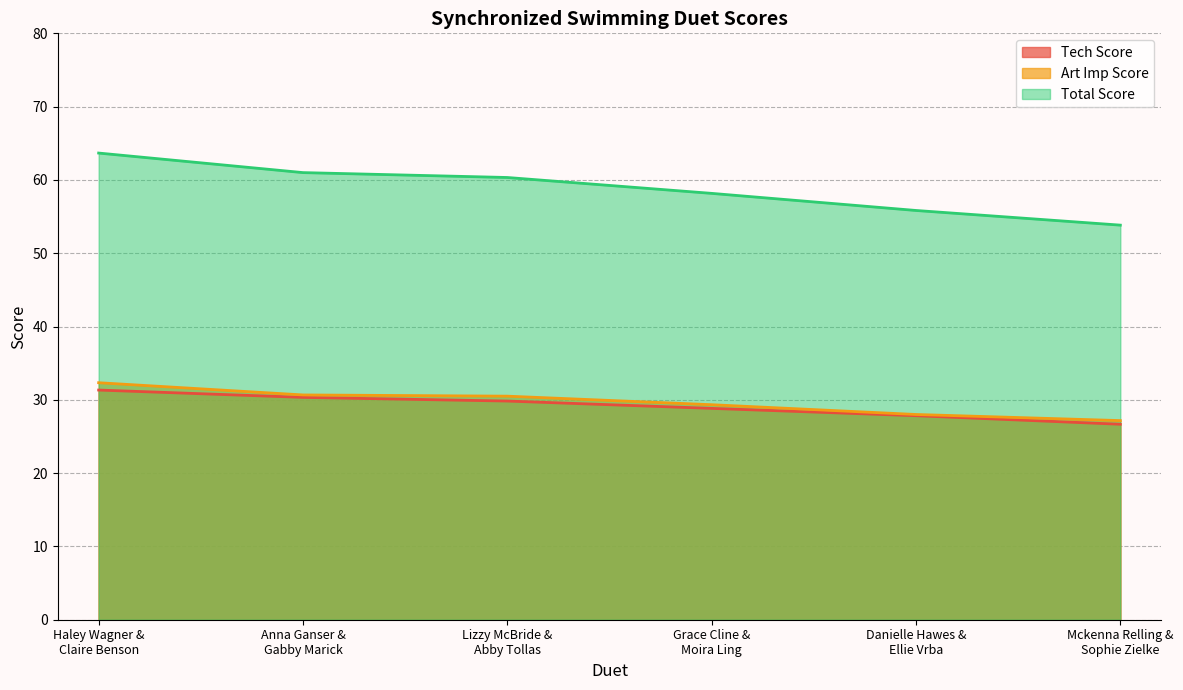

Which category has the highest value in the Total Score series?

Haley Wagner &
Claire Benson